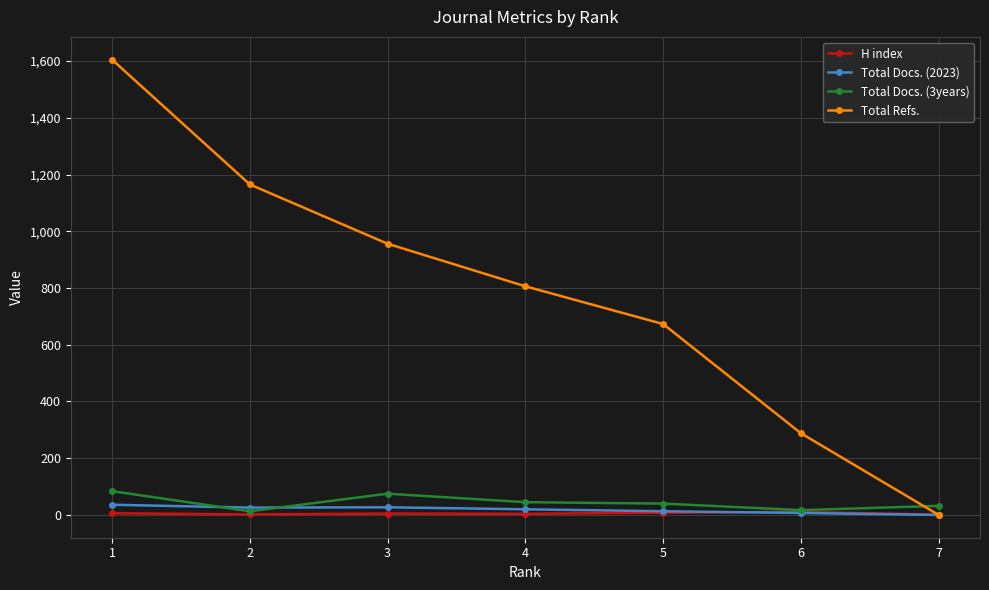

Which series ends up on top after the final intersection of Total Docs. (2023) and Total Docs. (3years)?

Total Docs. (3years)